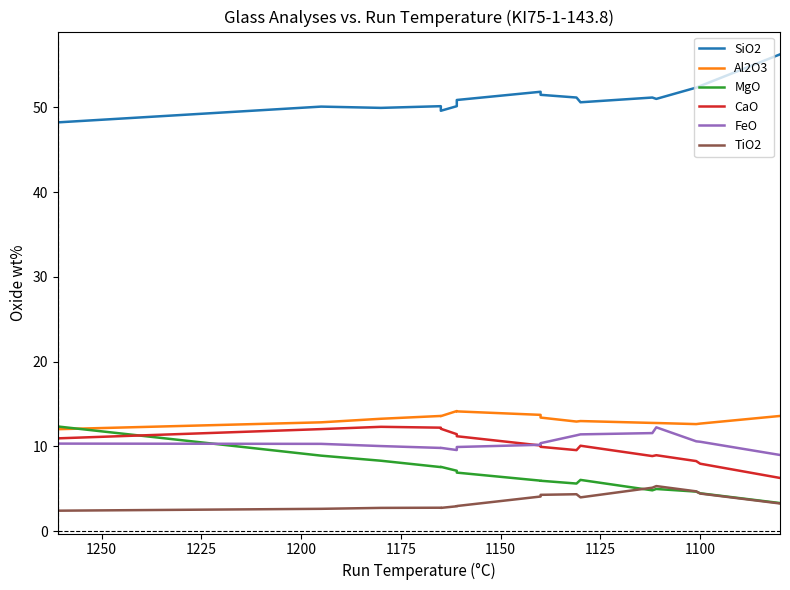

What is the spread (max minus min) of values at 1200?

47.2